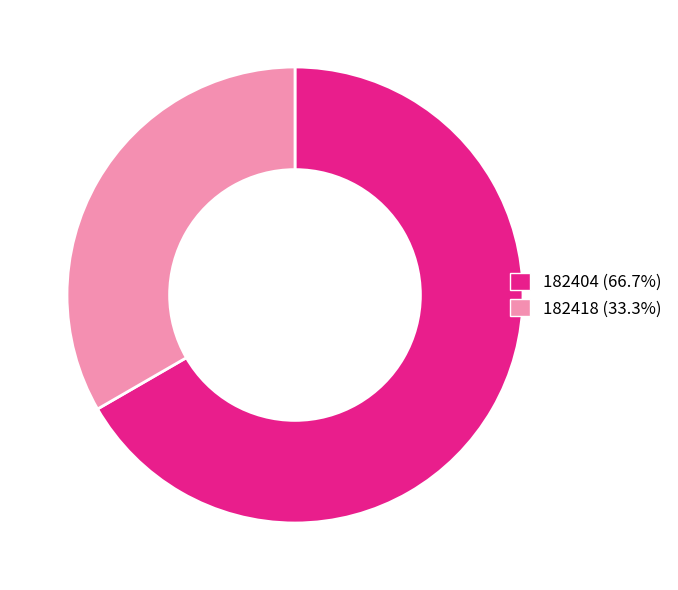

Is it true that 182404 is 79% of the pie?

False